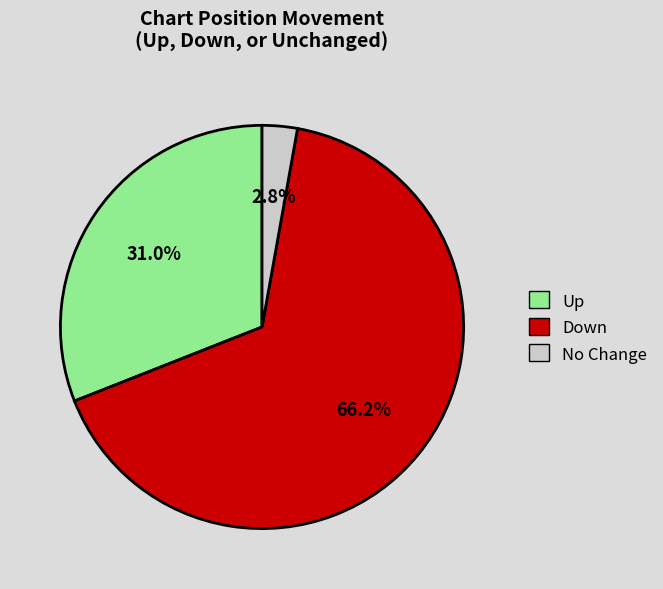

Combined, do No Change and Up account for over 50%?

No